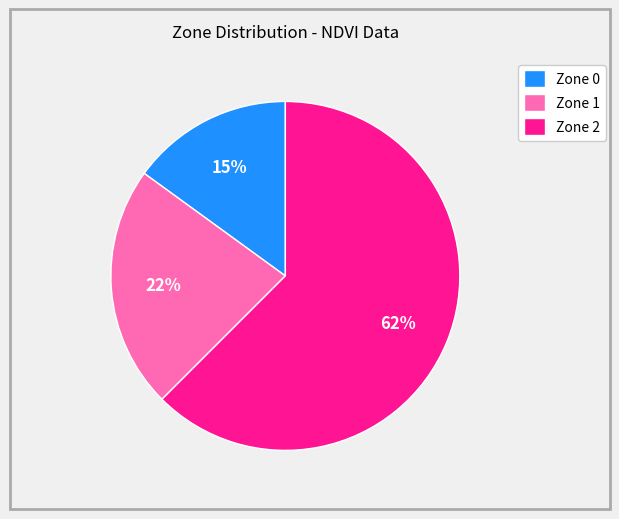

Does Zone 1 account for over 50% of the chart?

No